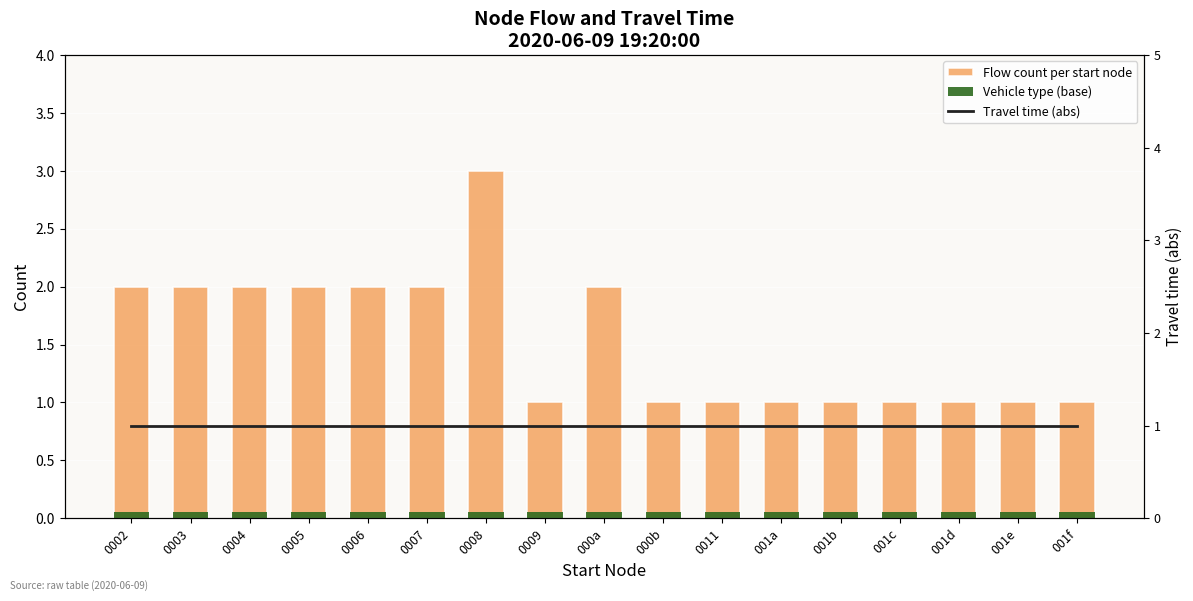

List the series in order of their peak value, highest first.

Flow count per start node, Travel time (abs), Vehicle type (base)